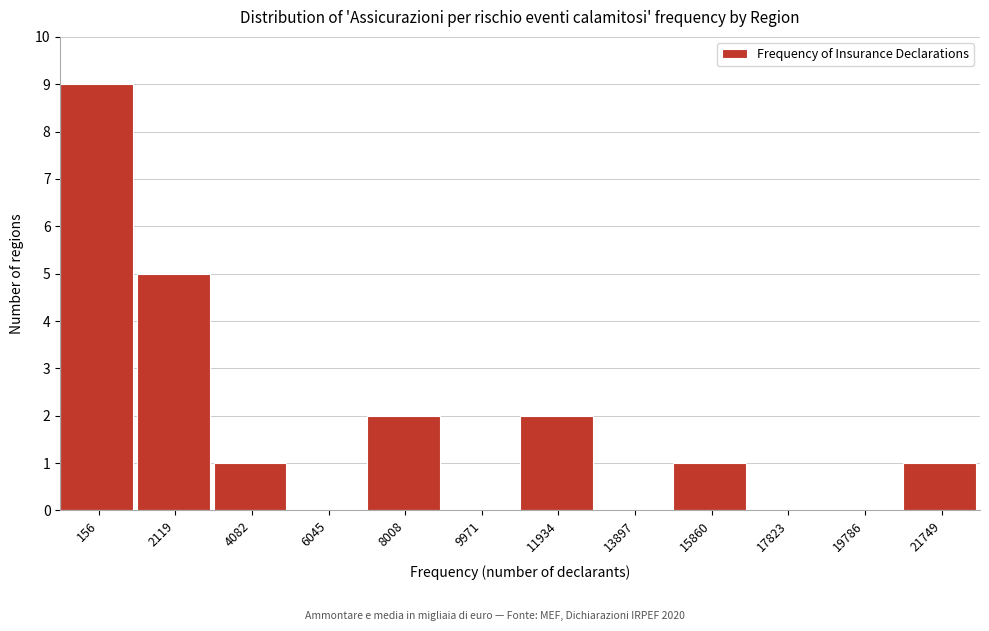

Reading right to left, what are all the values shown in this chart?

21749=1	19786=0	17823=0	15860=1	13897=0	11934=2	9971=0	8008=2	6045=0	4082=1	2119=5	156=9